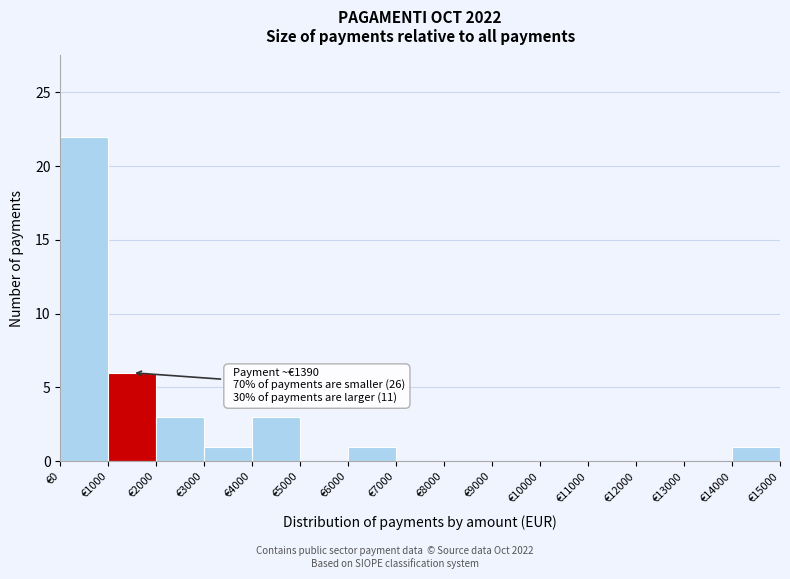

Which range on the x-axis has the tallest bar?

0 to 1000